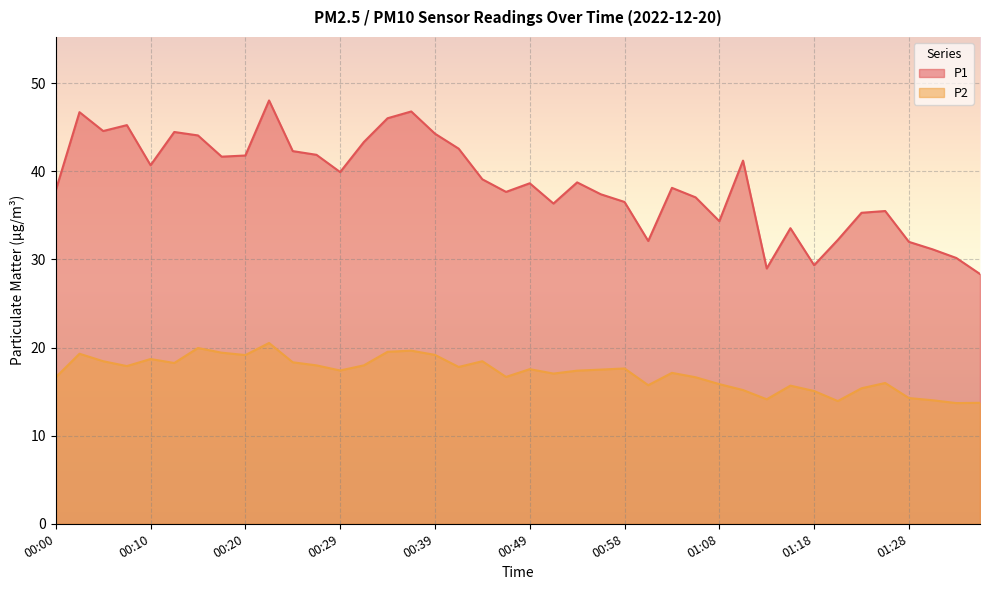

The P2 series shows 6.5 at 00:20. True or false?

False